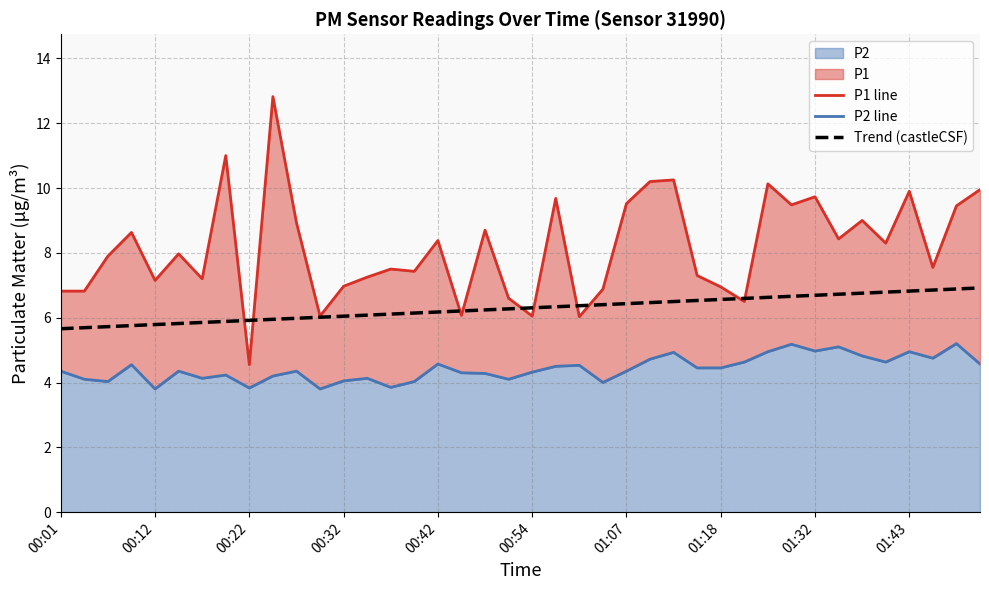

What position from the left is 33?

34